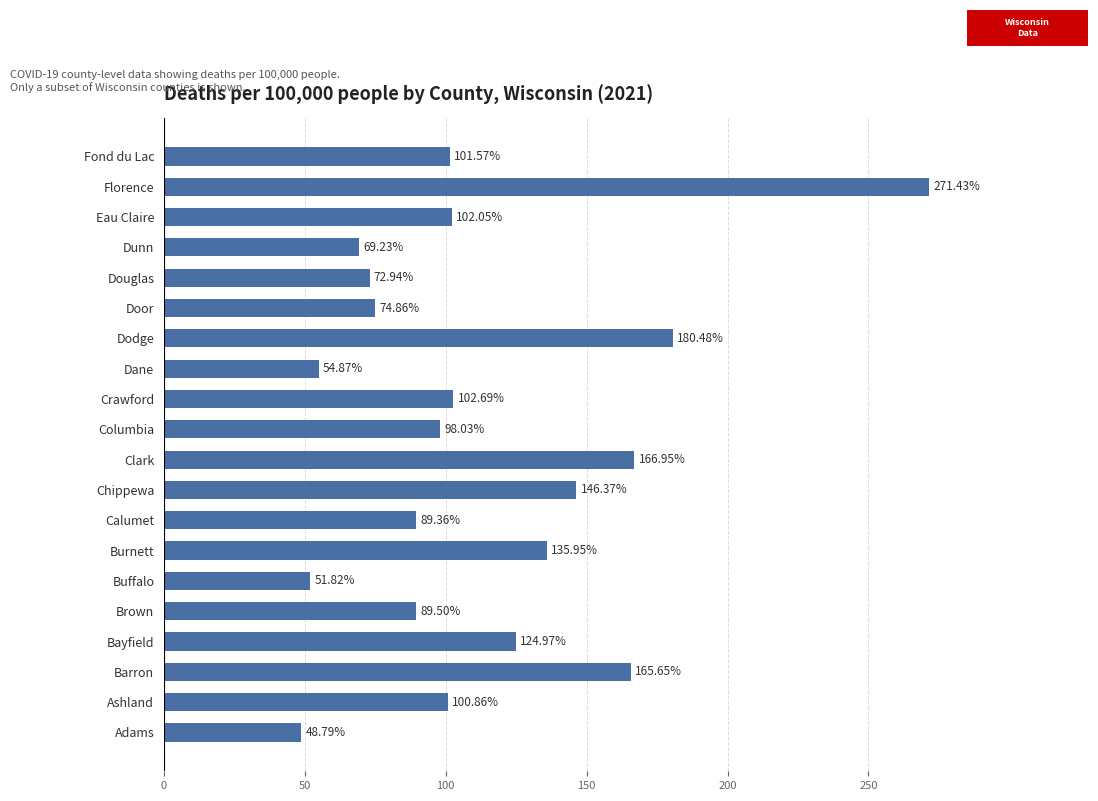

How many values exceed 101?

10